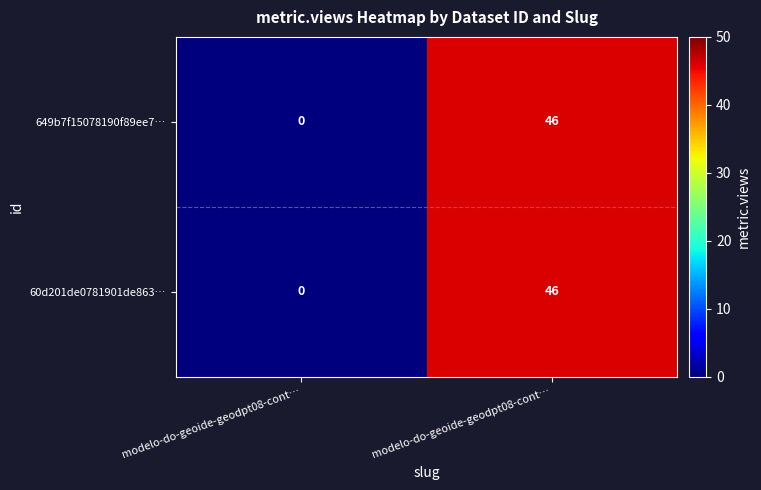

Which has a higher value, modelo-do-geoide-geodpt08-cont… or modelo-do-geoide-geodpt08-cont…?

modelo-do-geoide-geodpt08-cont…